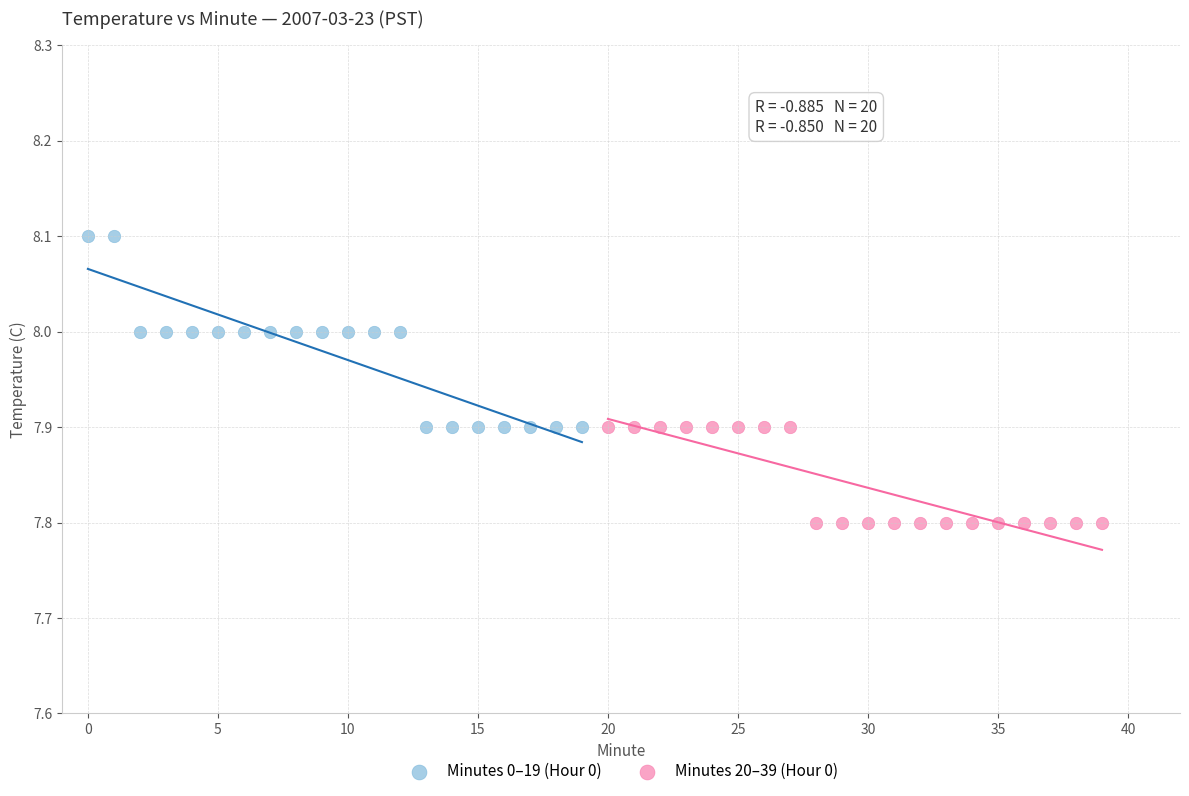

Which series contains the highest Y value?

Minutes 0–19 (Hour 0)